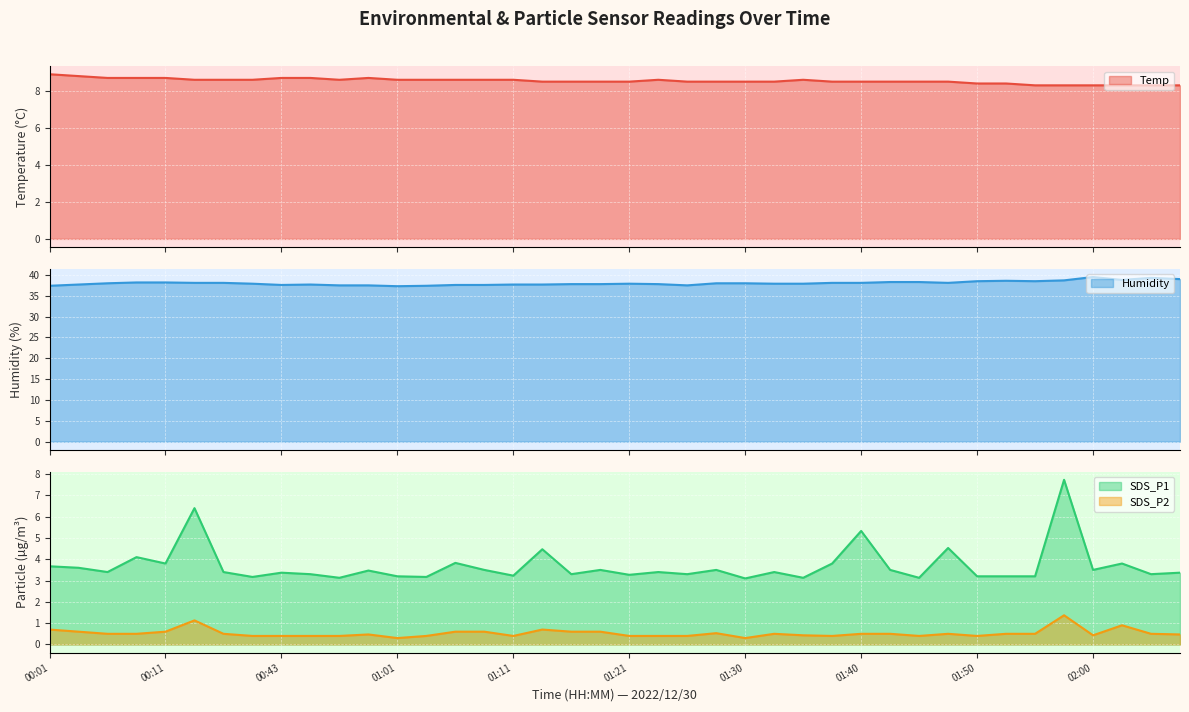

What is the maximum value shown in the chart?

39.5